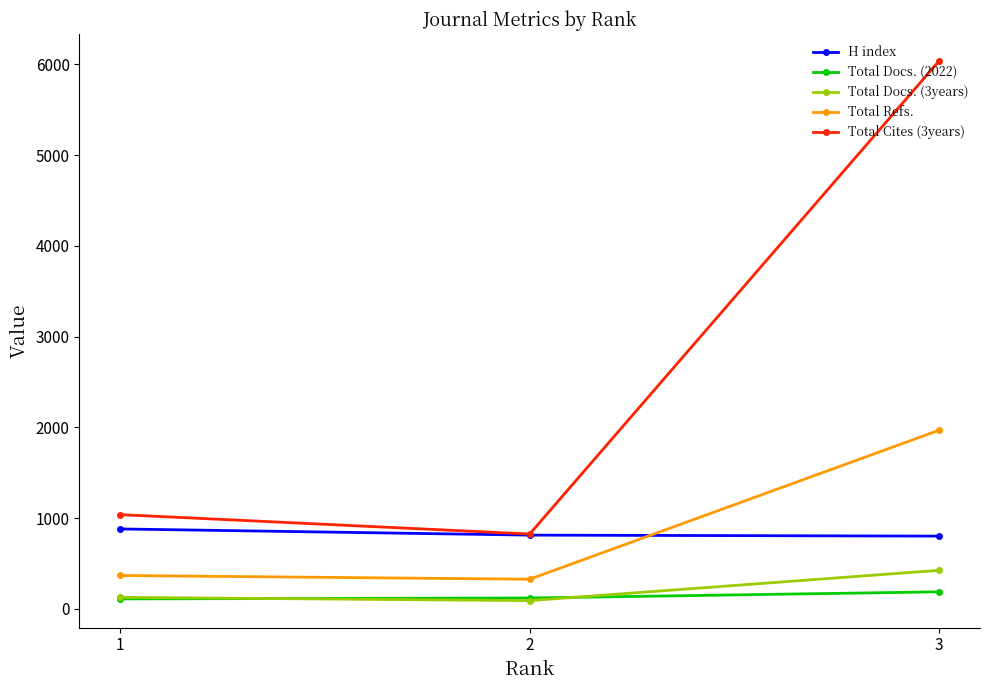

Does the chart have visible grid lines?

No